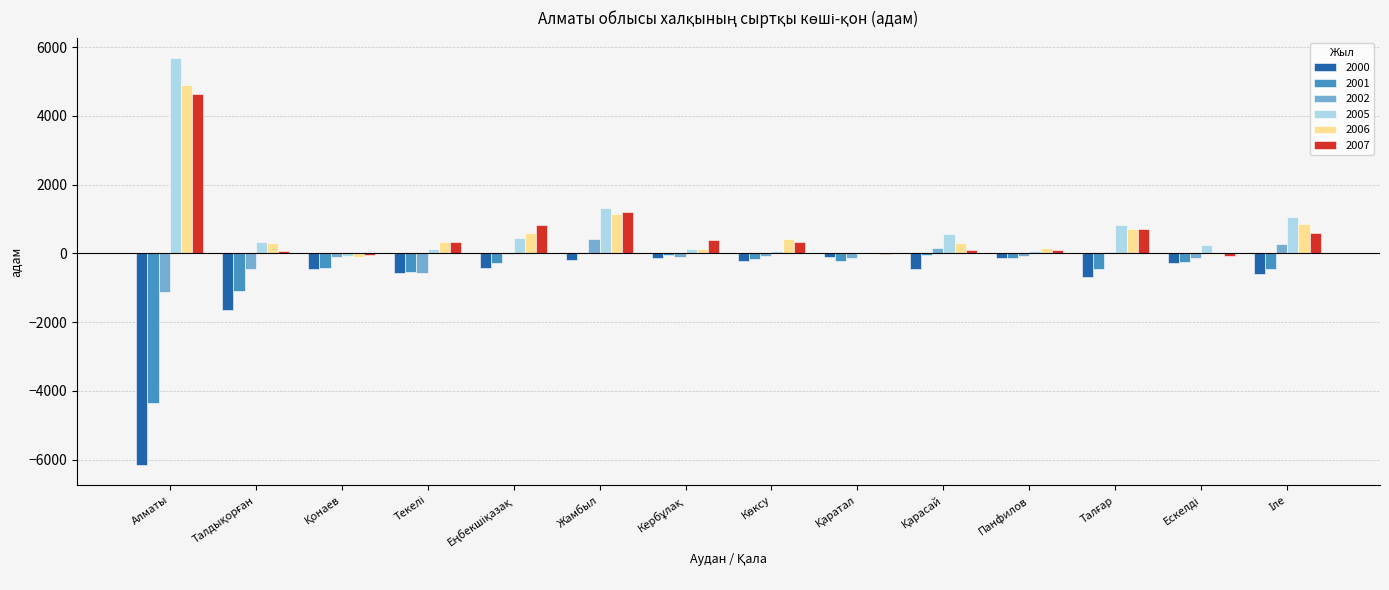

What is the maximum value for 2005?

5682